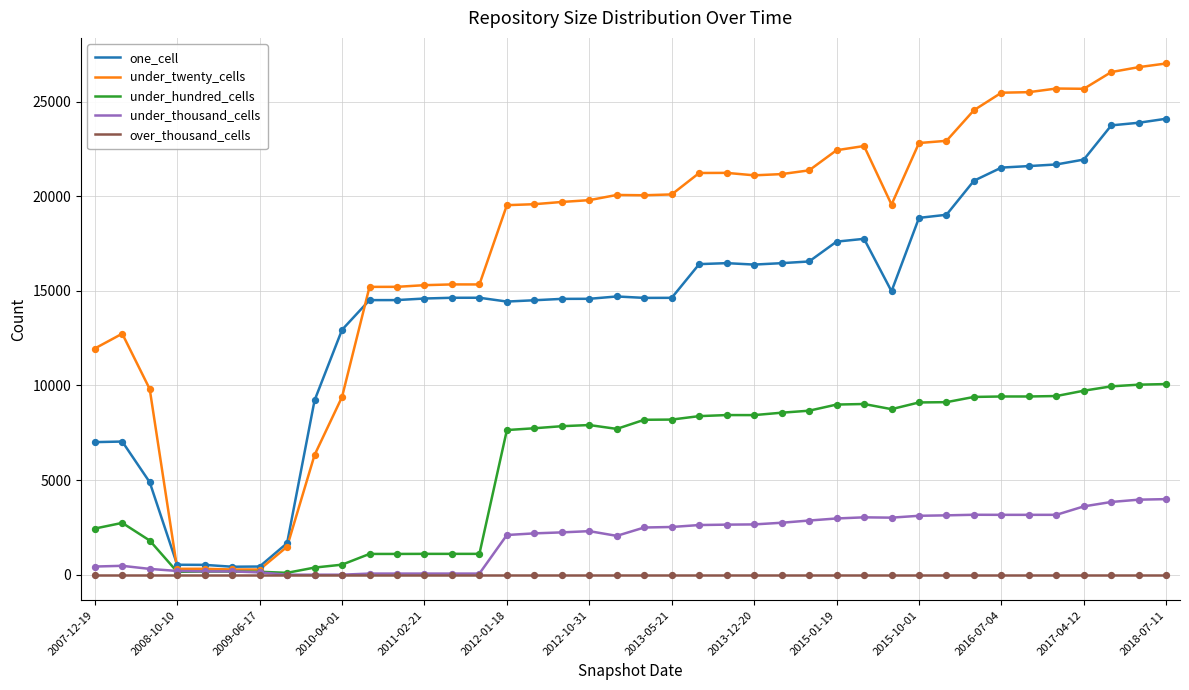

At how many categories does at least one series exceed 12074?

32